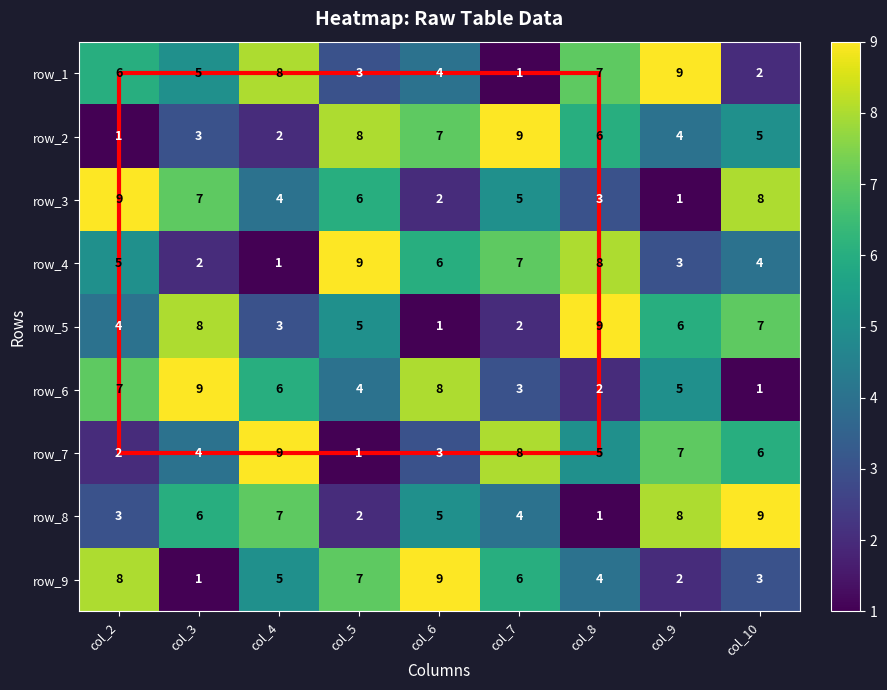

List the labels in order of row_5 value, largest first.

col_8, col_3, col_10, col_9, col_5, col_2, col_4, col_7, col_6